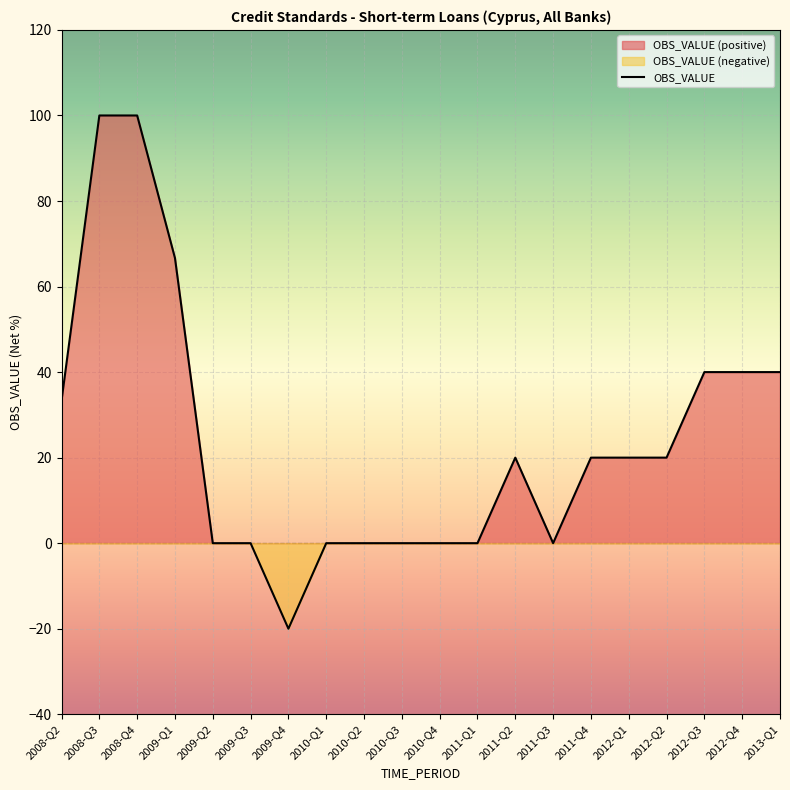

The value of OBS_VALUE at 2012-Q4 is 26.5. True or false?

False